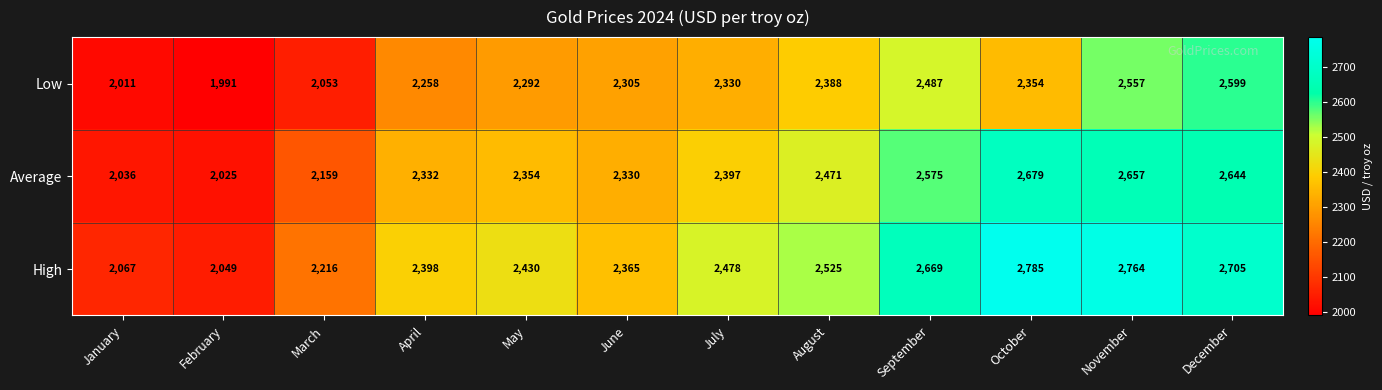

Is it true that High equals 2705 at December?

True